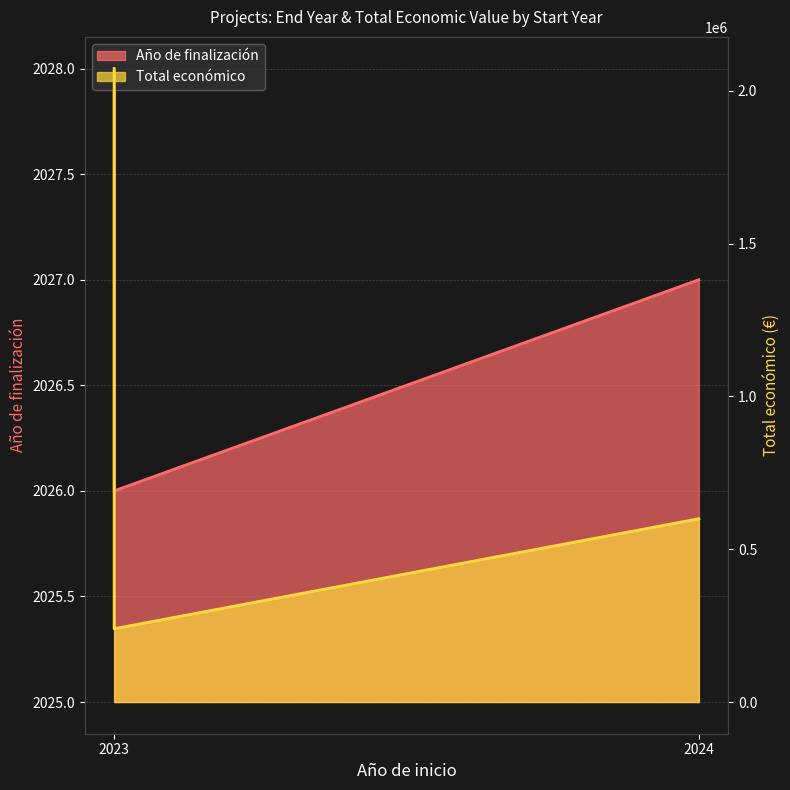

What is the total value across all series at 2023?

2075234